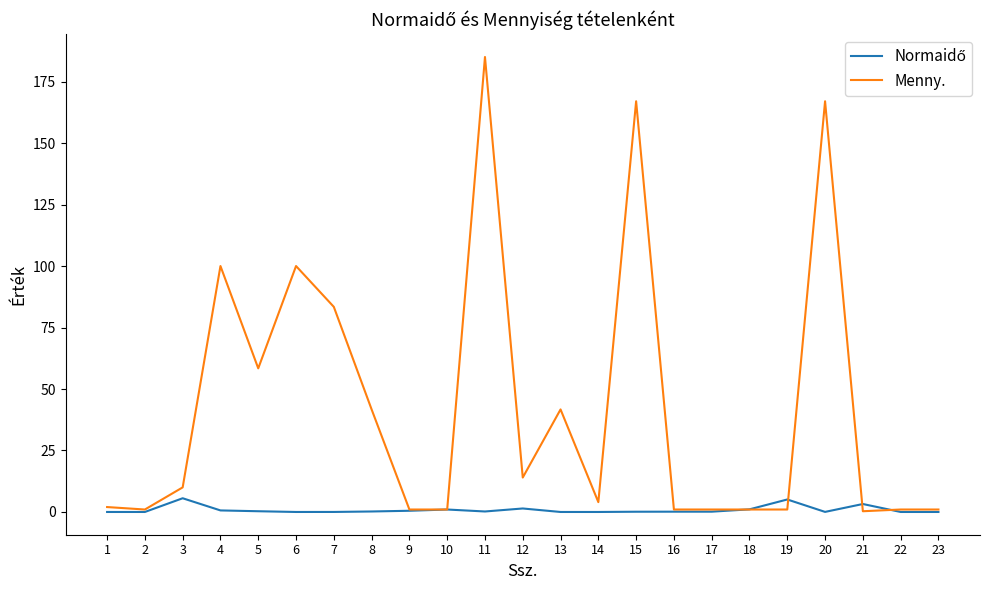

What is the maximum value for Menny.?

185.0